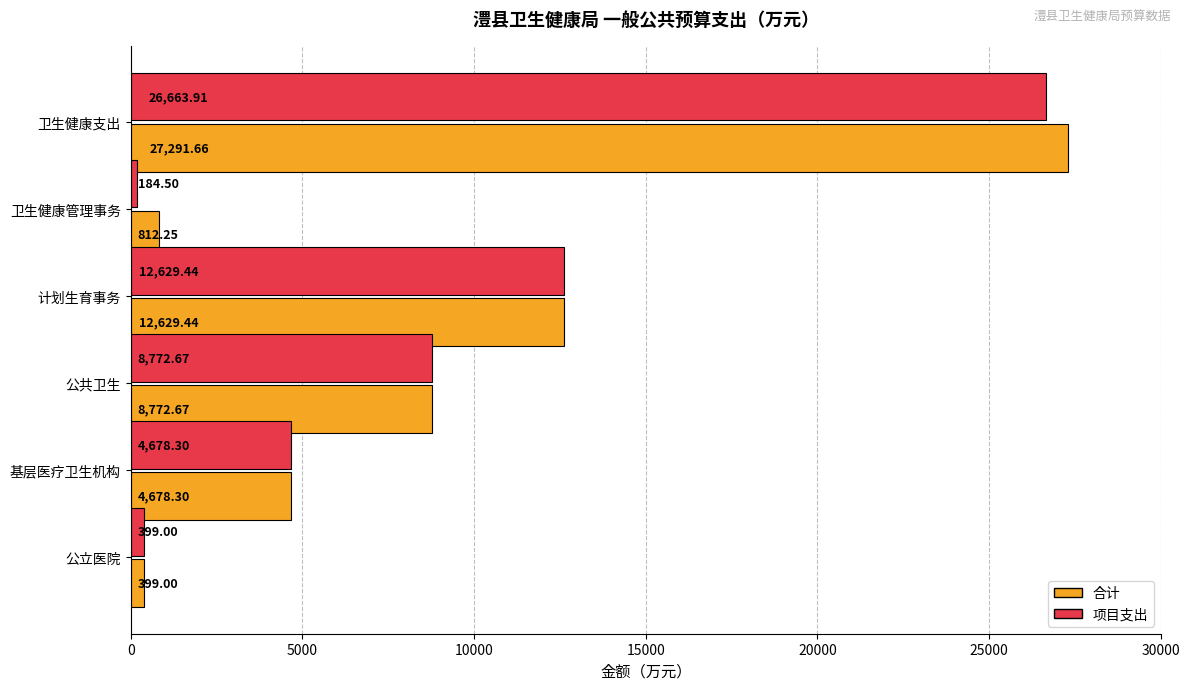

What is the difference between the maximum and minimum values in the 合计 series?

26892.7